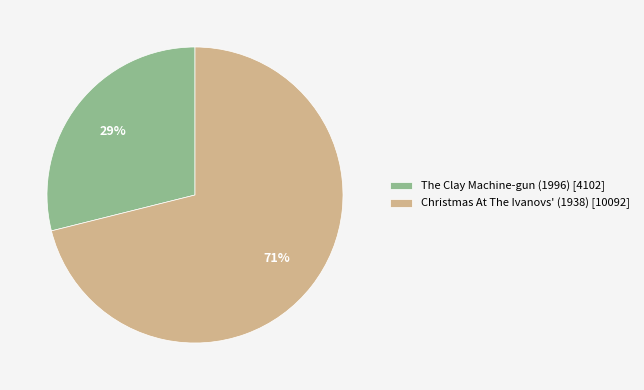

Which has a higher value, The Clay Machine-gun (1996) or Christmas At The Ivanovs' (1938)?

Christmas At The Ivanovs' (1938)